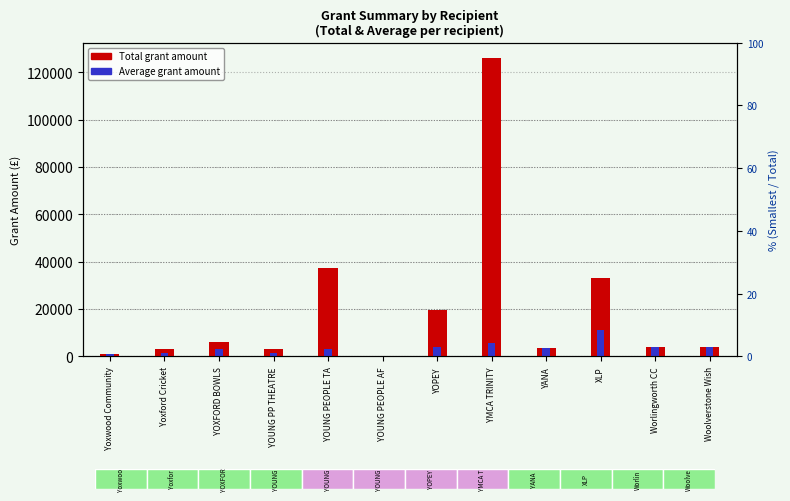

How many series are shown in this chart?

2